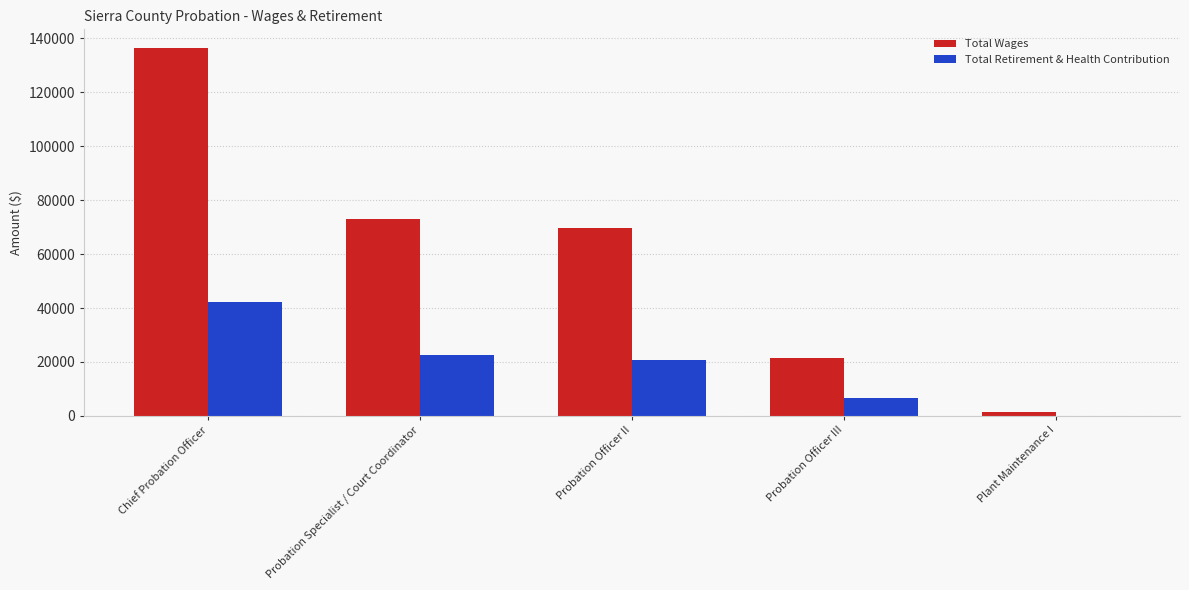

Is the value of Total Wages at Chief Probation Officer greater than the value of Total Retirement & Health Contribution at Chief Probation Officer?

Yes